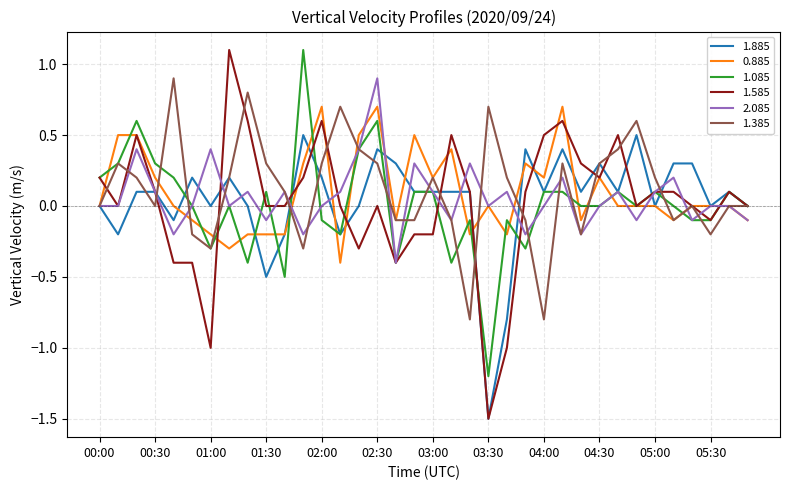

Rank the series by their average value, from lowest to highest.

1.085, 1.585, 1.885, 2.085, 0.885, 1.385